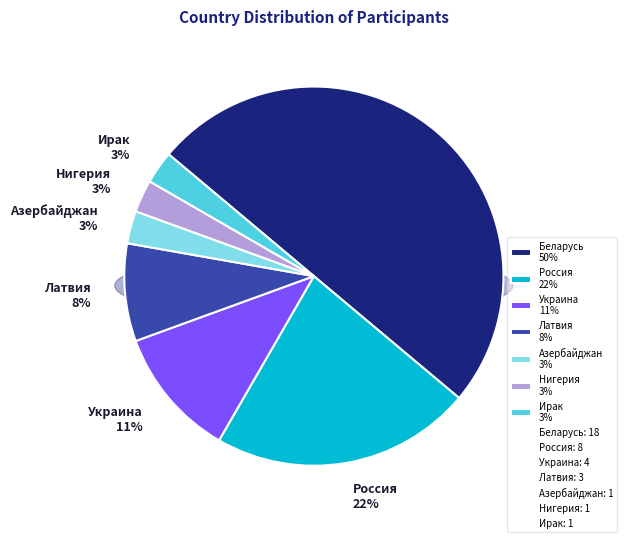

Do Украина and Нигерия together represent more than half of the pie?

No